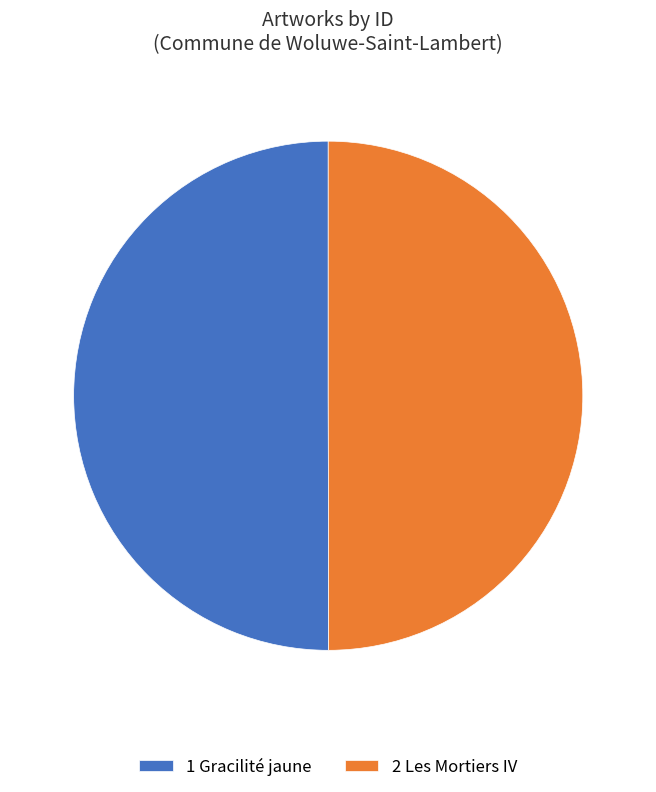

Is the sum of 1 Gracilité jaune and 2 Les Mortiers IV greater than half?

Yes